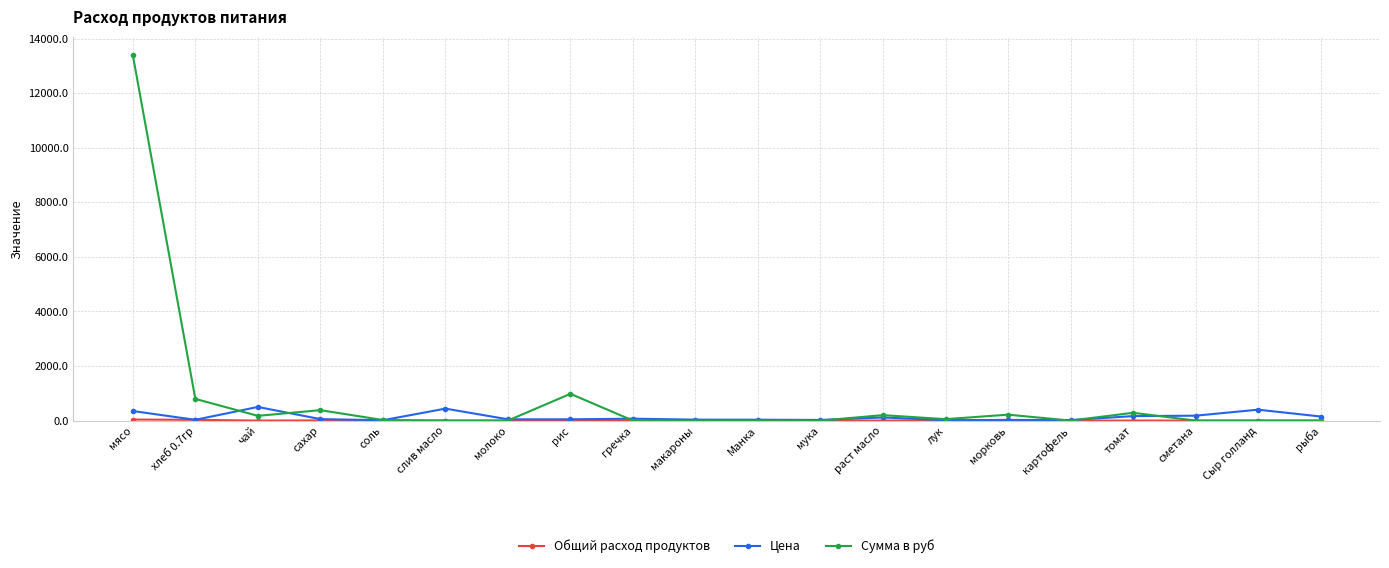

The value of Цена at Сыр голланд is 400.0. True or false?

True